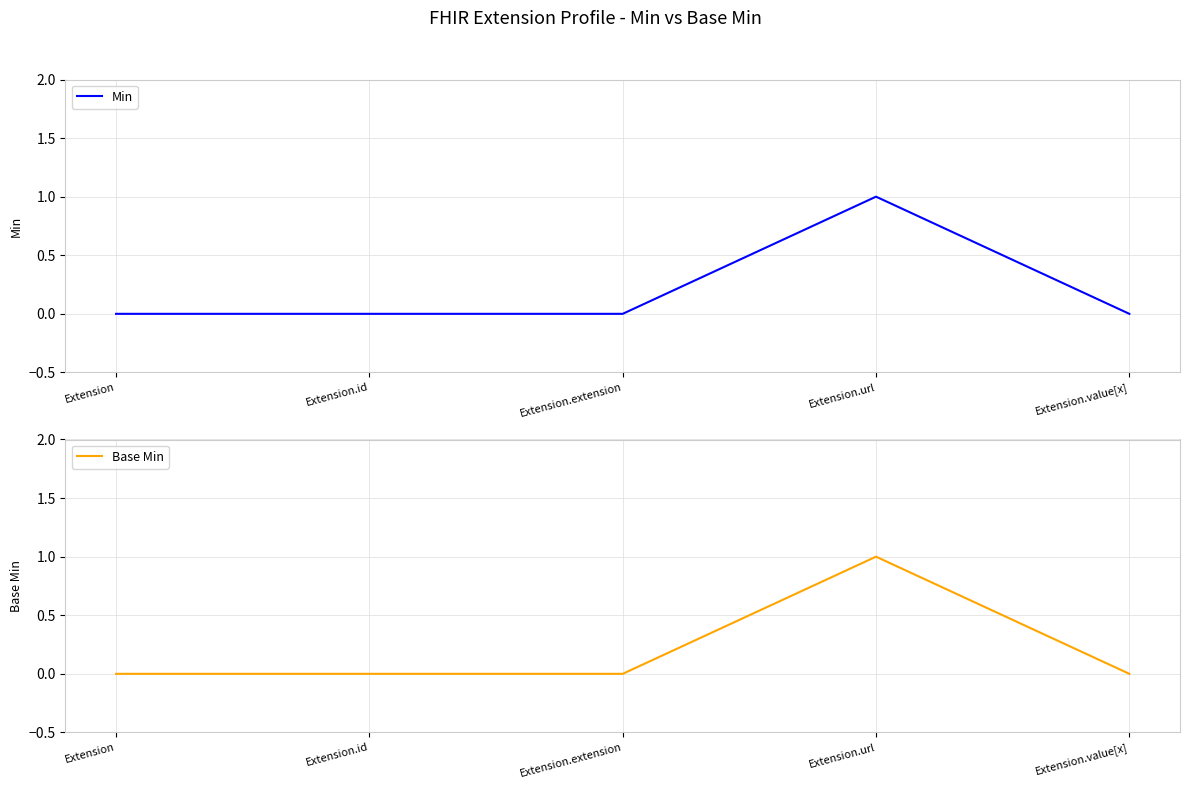

List the labels in order of Min value, smallest first.

Extension, Extension.id, Extension.extension, Extension.value[x], Extension.url